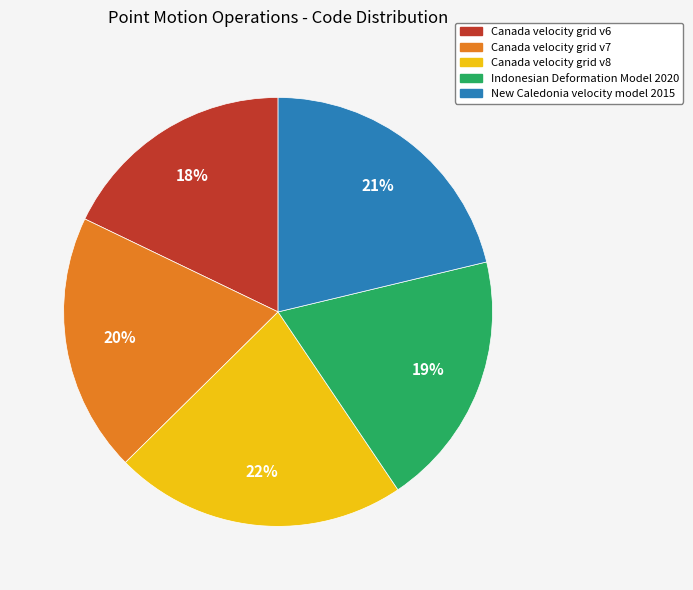

Approximately how many times larger is the value at Indonesian Deformation Model 2020 compared to New Caledonia velocity model 2015?

0.9